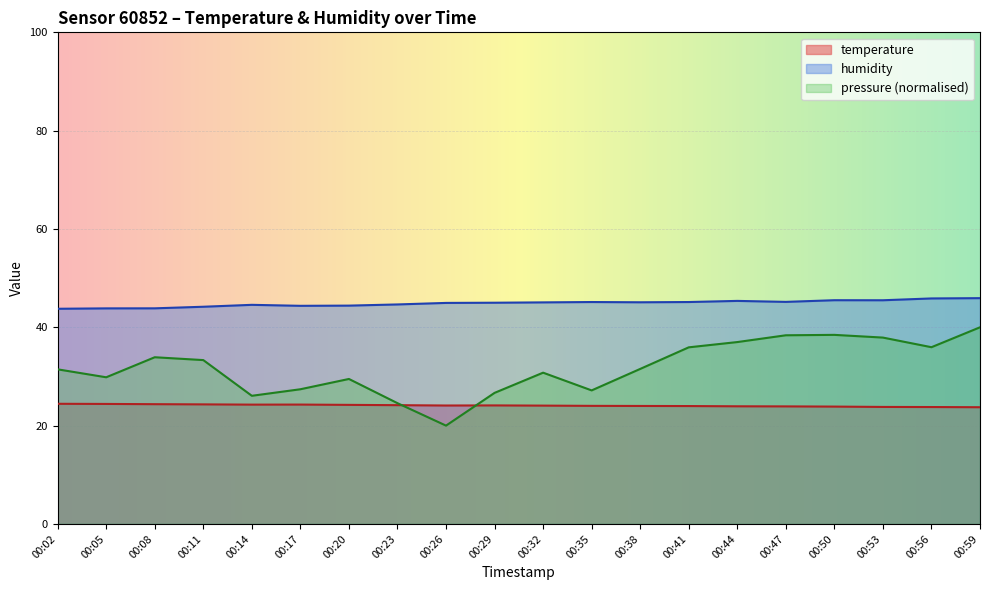

Is it true that pressure_norm equals 57.3 at 00:41?

False